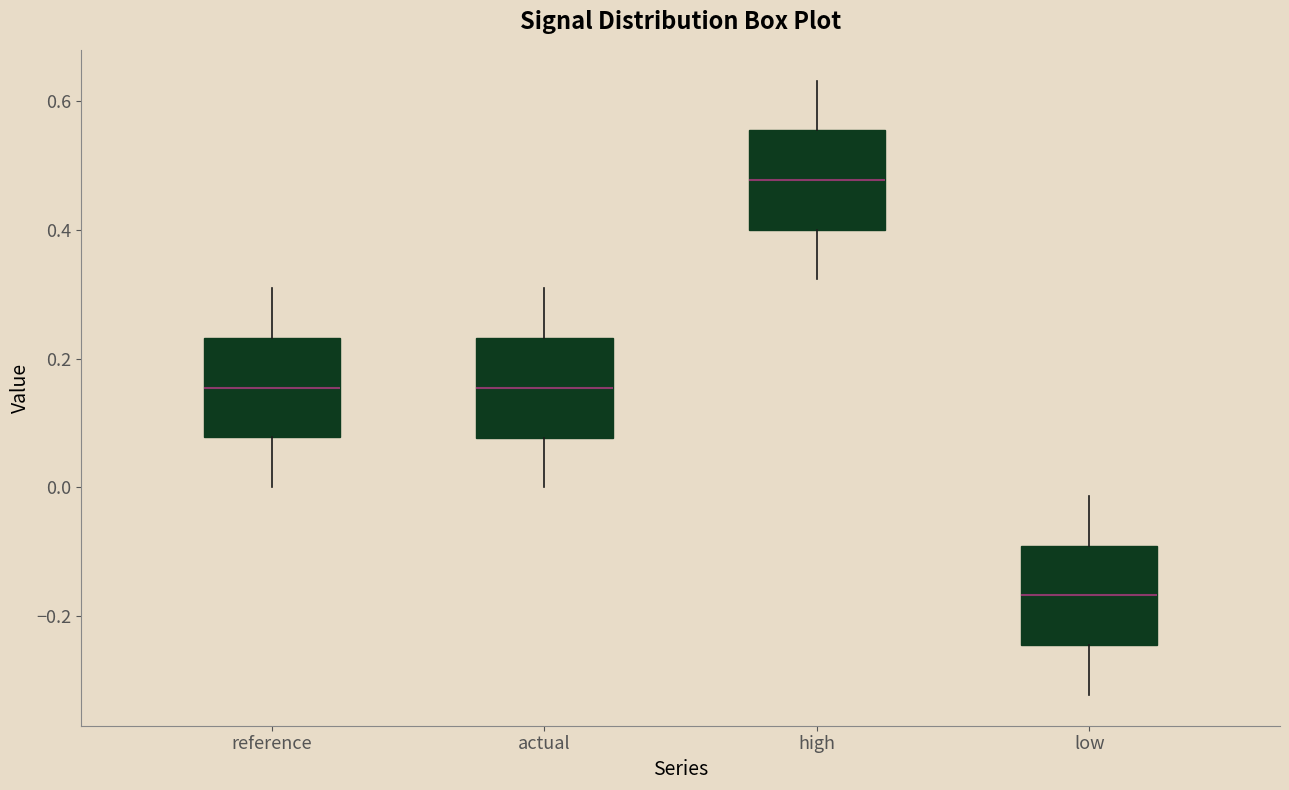

Where is the upper edge of the box for actual on the y-axis? The values are not printed on the chart, so give them approximately, as read against the axis.

0.24